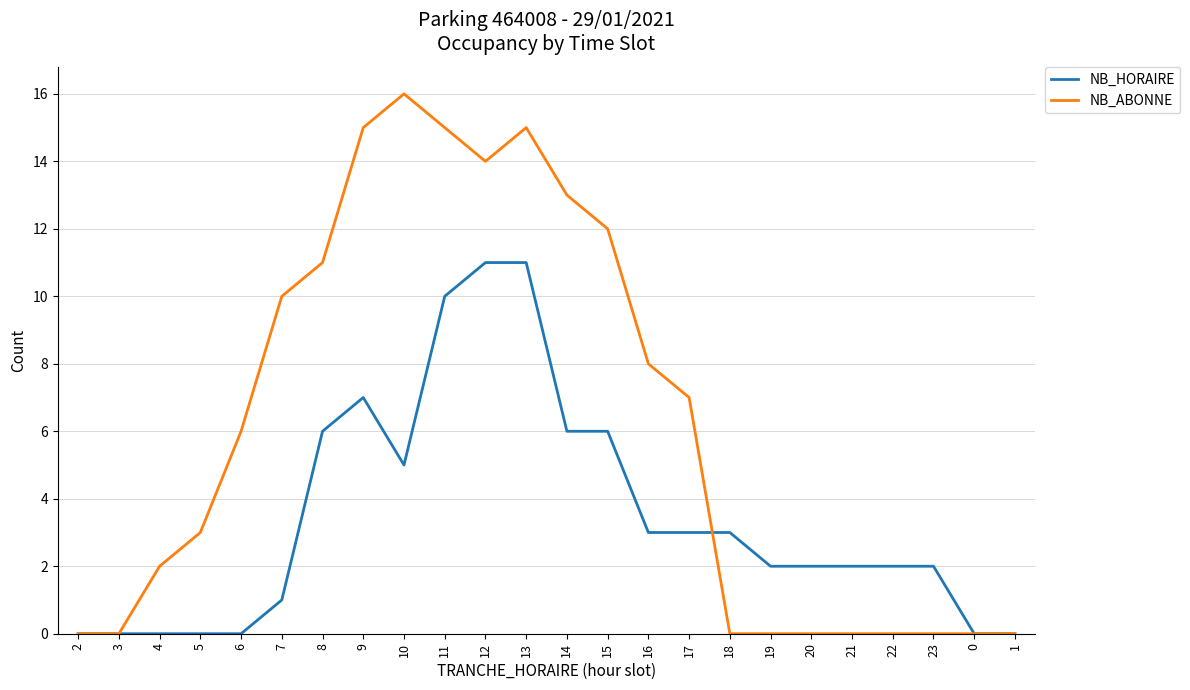

Which category has the highest value across all series?

10